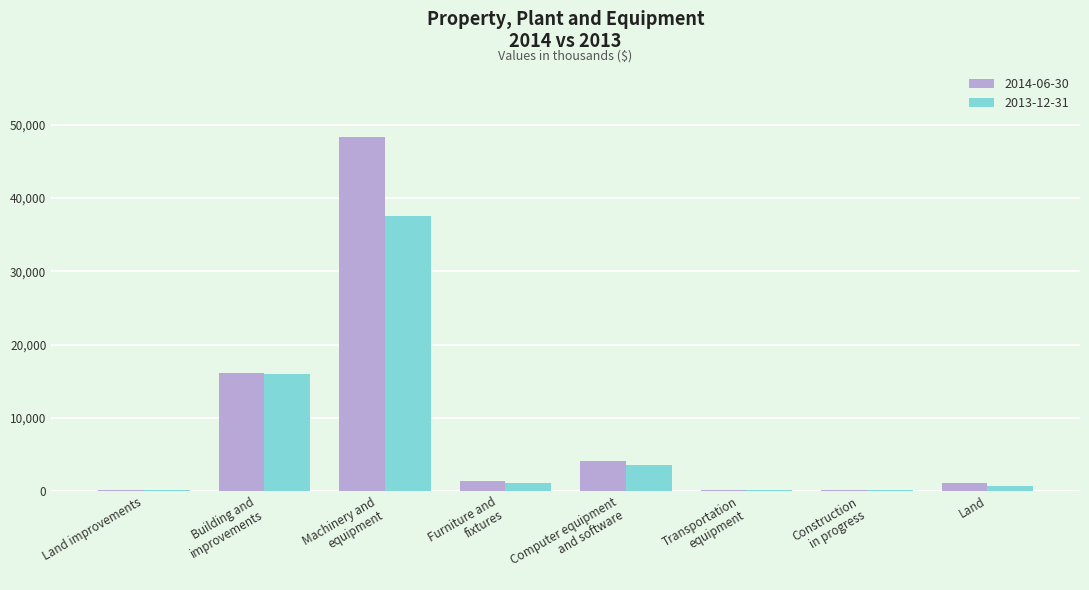

What is the greatest value displayed?

48301